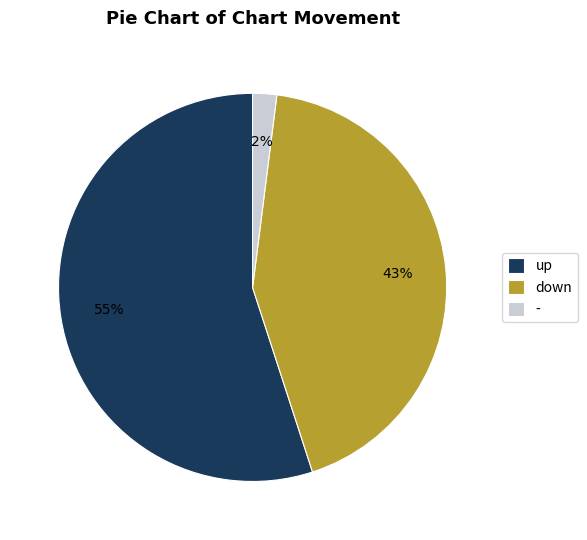

Which slice is the largest?

up